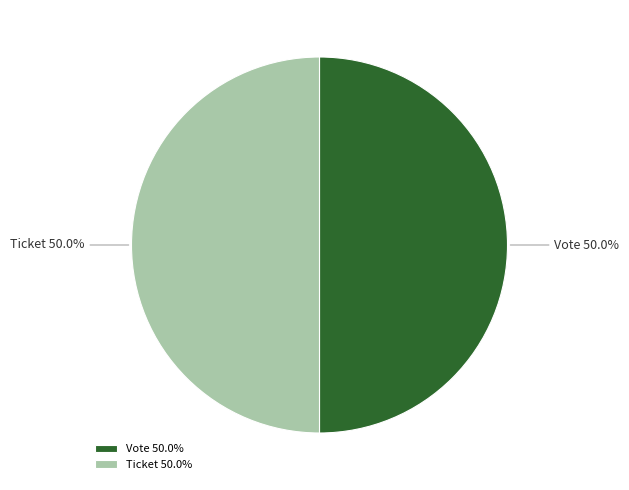

To the nearest percent, what is the difference between the largest and smallest slice percentages?

0%